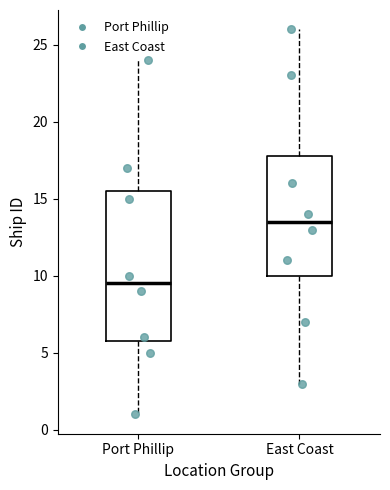

Reading left to right, transcribe this box plot: for each box, give where its median line is, the range the box spans, and where its two whiskers end, as read against the y-axis. The values are not printed on the chart, so give them approximately, as read against the axis.

Port Phillip: median 9.5, box 6.0 to 15.5, whiskers 1.0 to 24.0
East Coast: median 13.5, box 10.0 to 18.0, whiskers 3.0 to 26.0